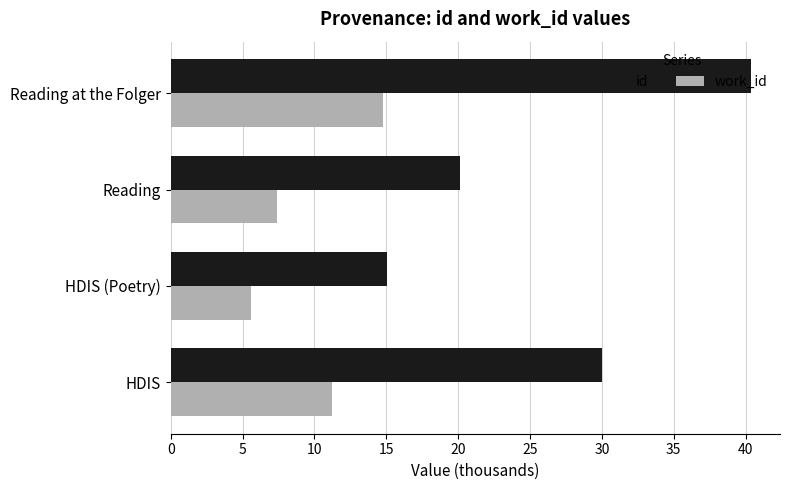

Which series has the largest range (max minus min)?

id